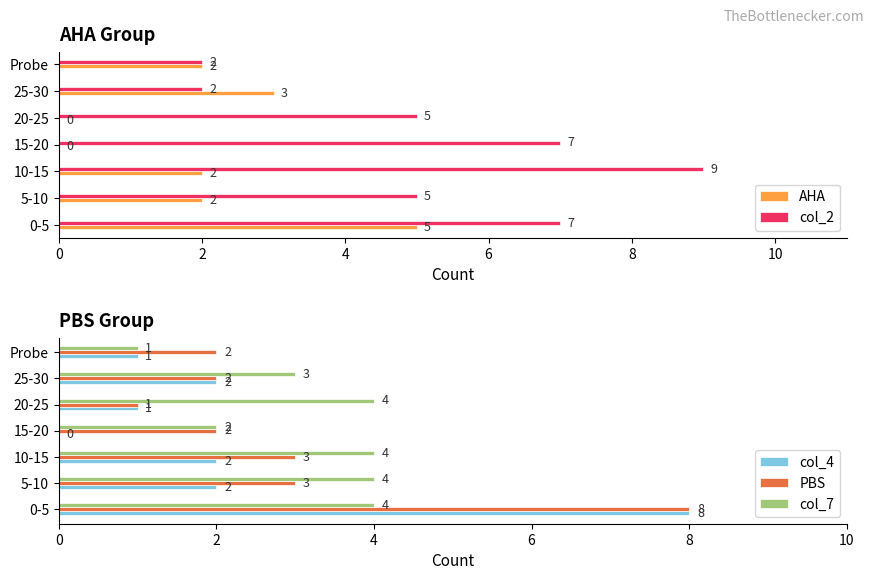

How many col_4 values are between 1 and 2?

5